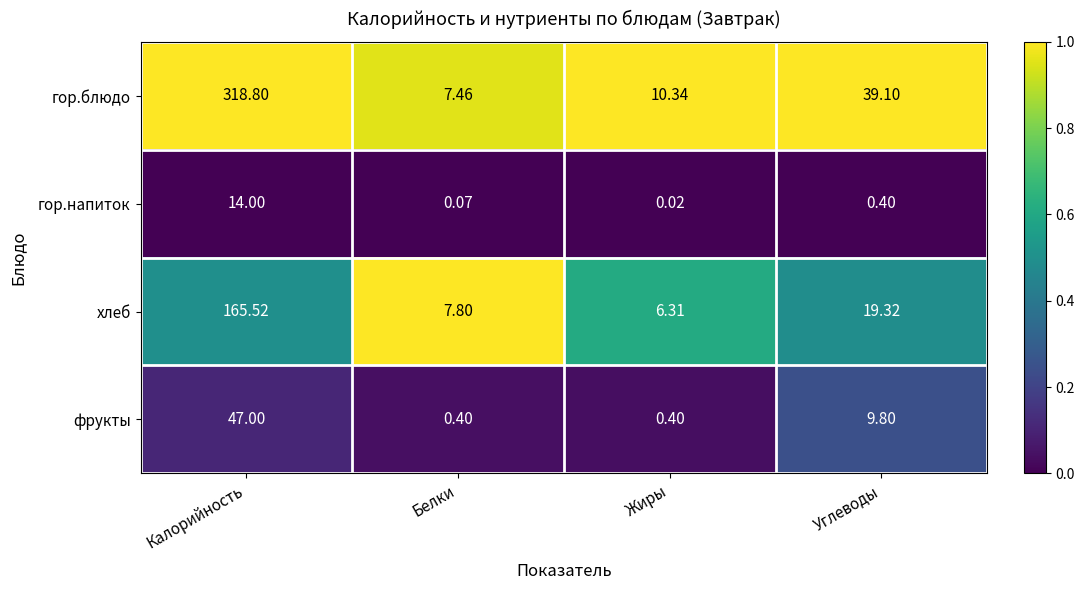

Where does the гор.блюдо series first go above 39?

Калорийность